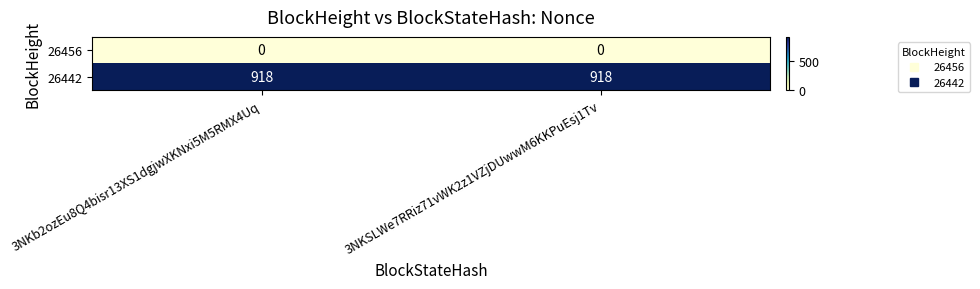

What is the spread (max minus min) of values at 3NKb2ozEu8Q4bisr13XS1dgjwXKNxi5M5RMX4Uq?

918